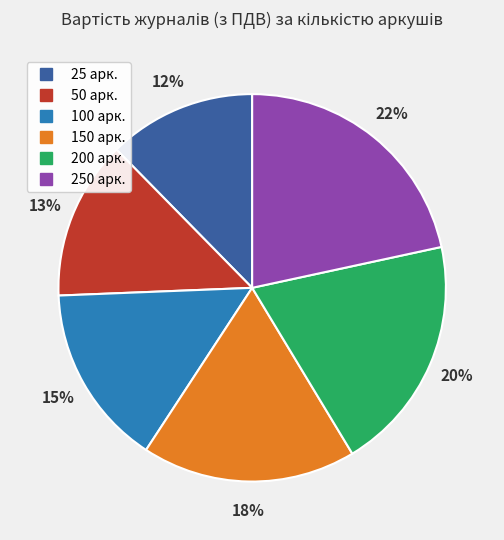

To the nearest percent, what is the average slice percentage?

17%